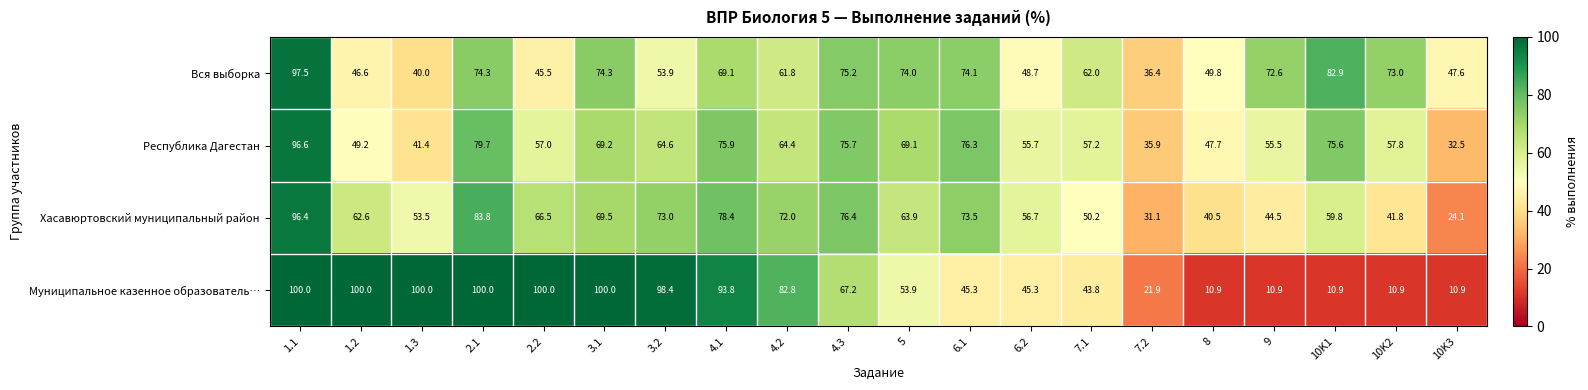

At which category is the sum across all series the highest?

1.1